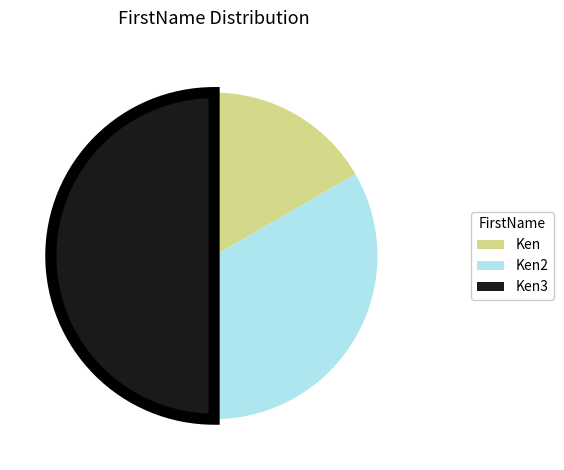

What is the ratio of the value at Ken2 to the value at Ken?

2.0